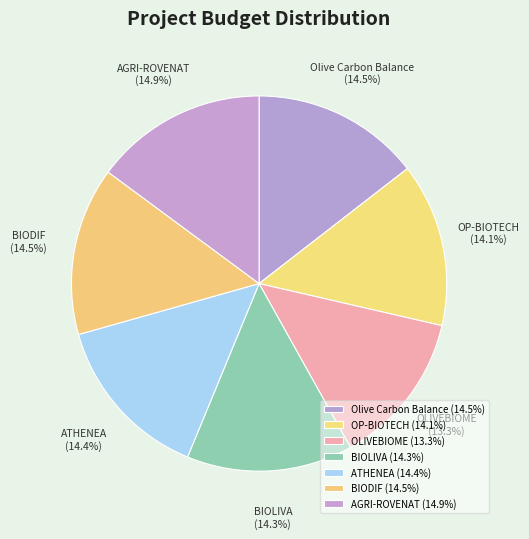

Count the number of slices in the pie.

7